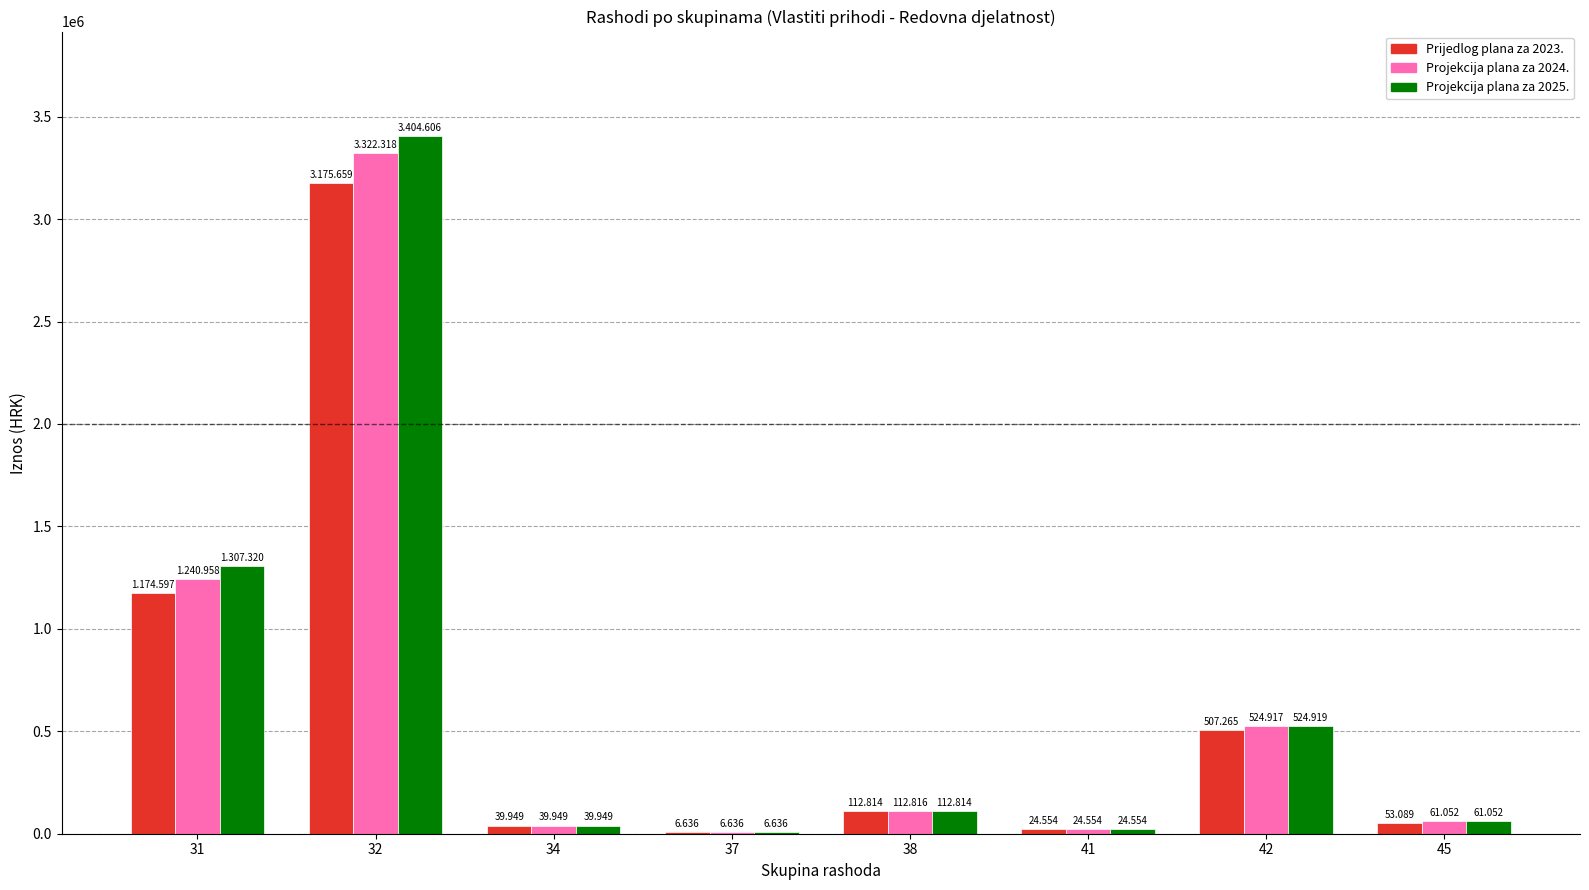

Which series changed the most between 41 and 42?

Projekcija plana za 2025.